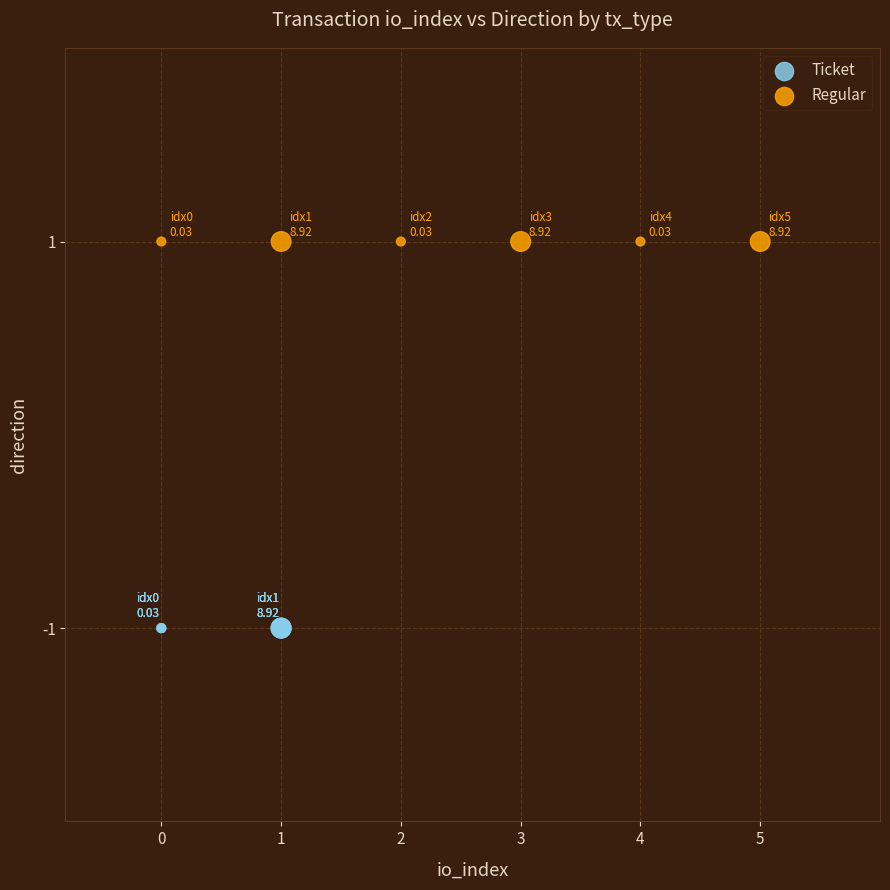

Which series contains the lowest Y value?

Ticket